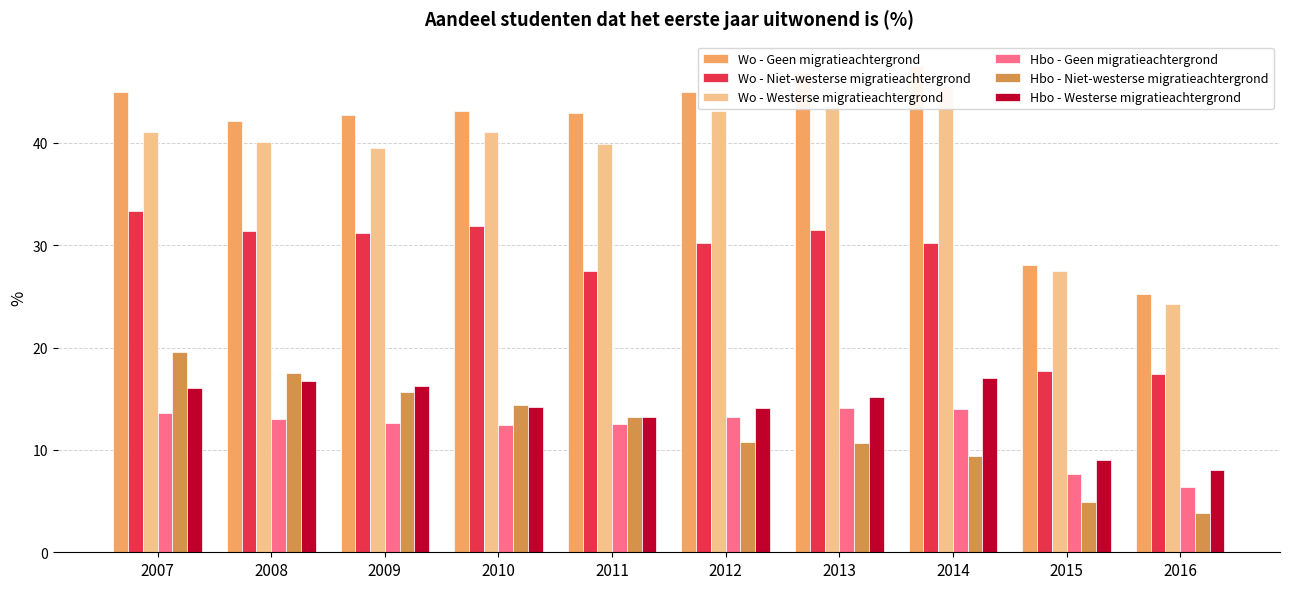

How many series are shown in this chart?

6